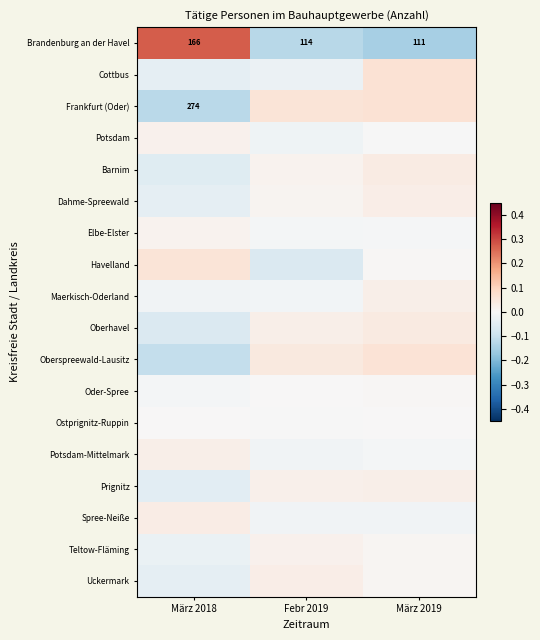

Is the value of Havelland at Febr 2019 greater than the value of Potsdam at März 2019?

No